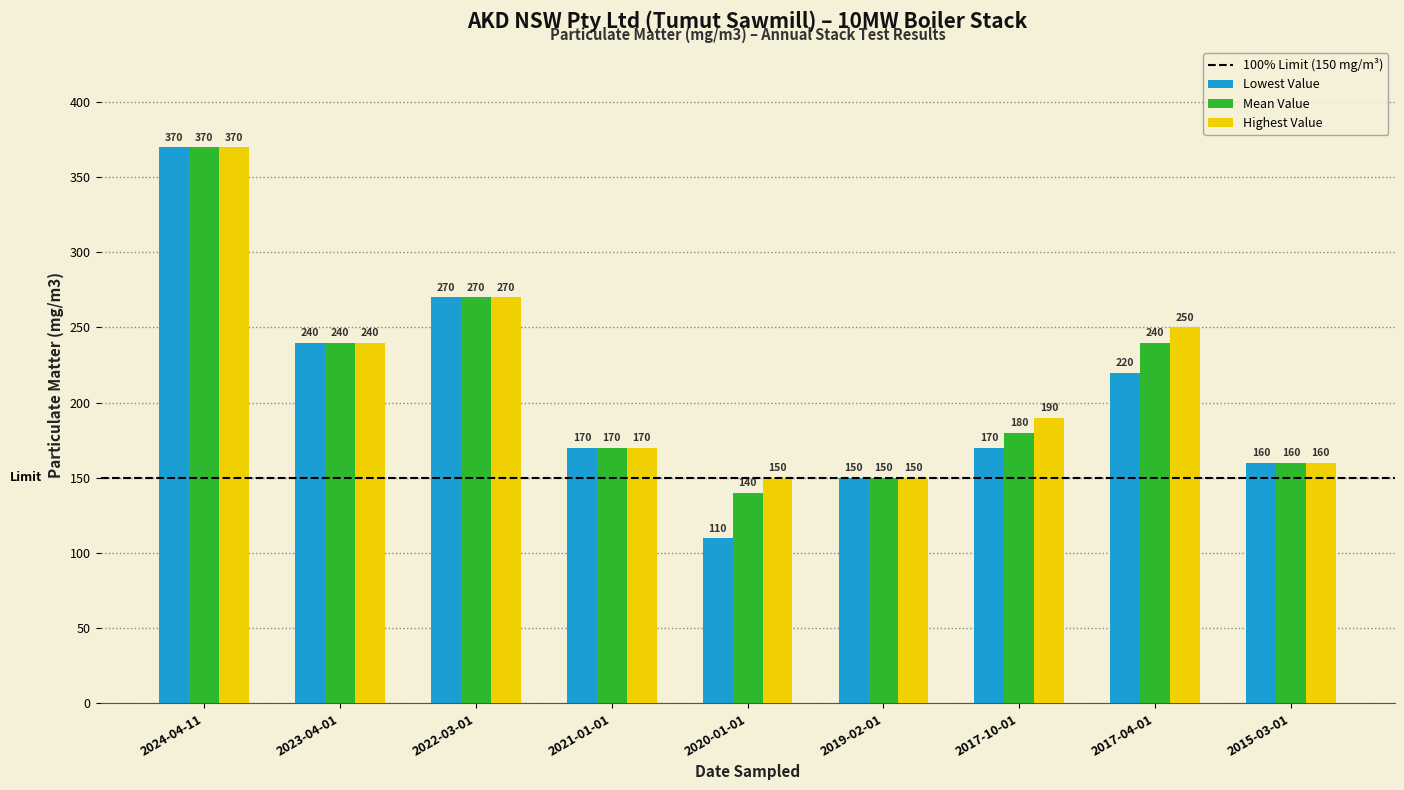

Reading left to right, what are all the values shown in this chart?

Lowest Value: 370	240	270	170	110	150	170	220	160
Mean Value: 370	240	270	170	140	150	180	240	160
Highest Value: 370	240	270	170	150	150	190	250	160